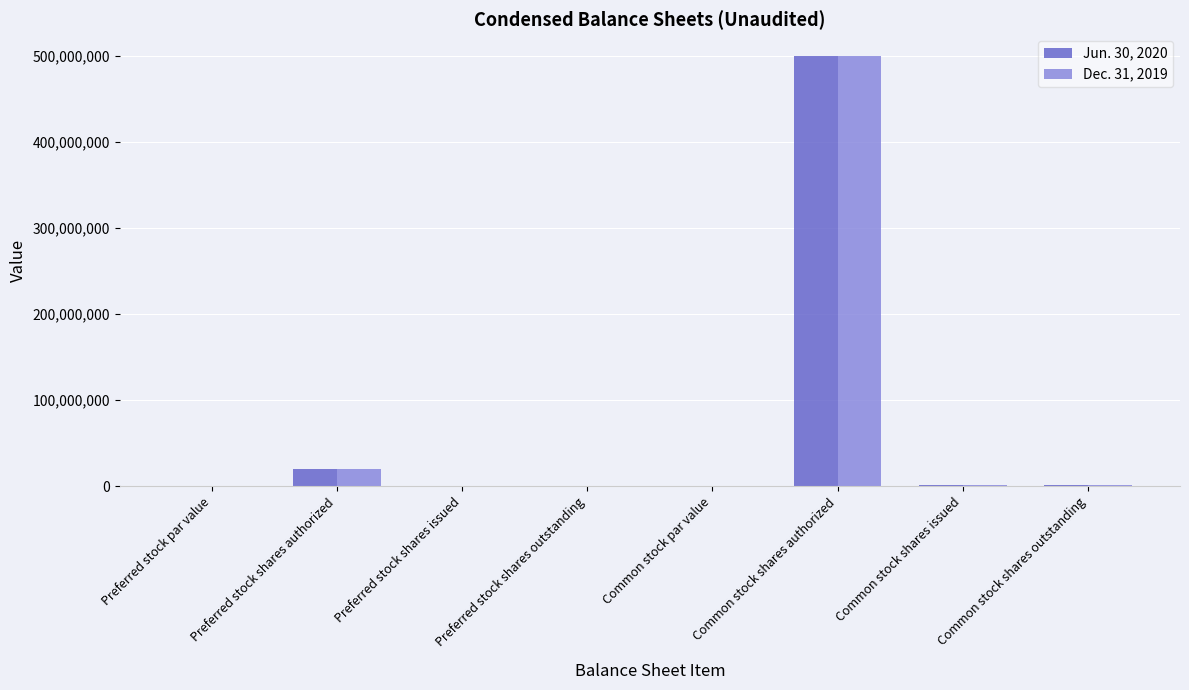

At which category is the sum across all series the highest?

Common stock shares authorized